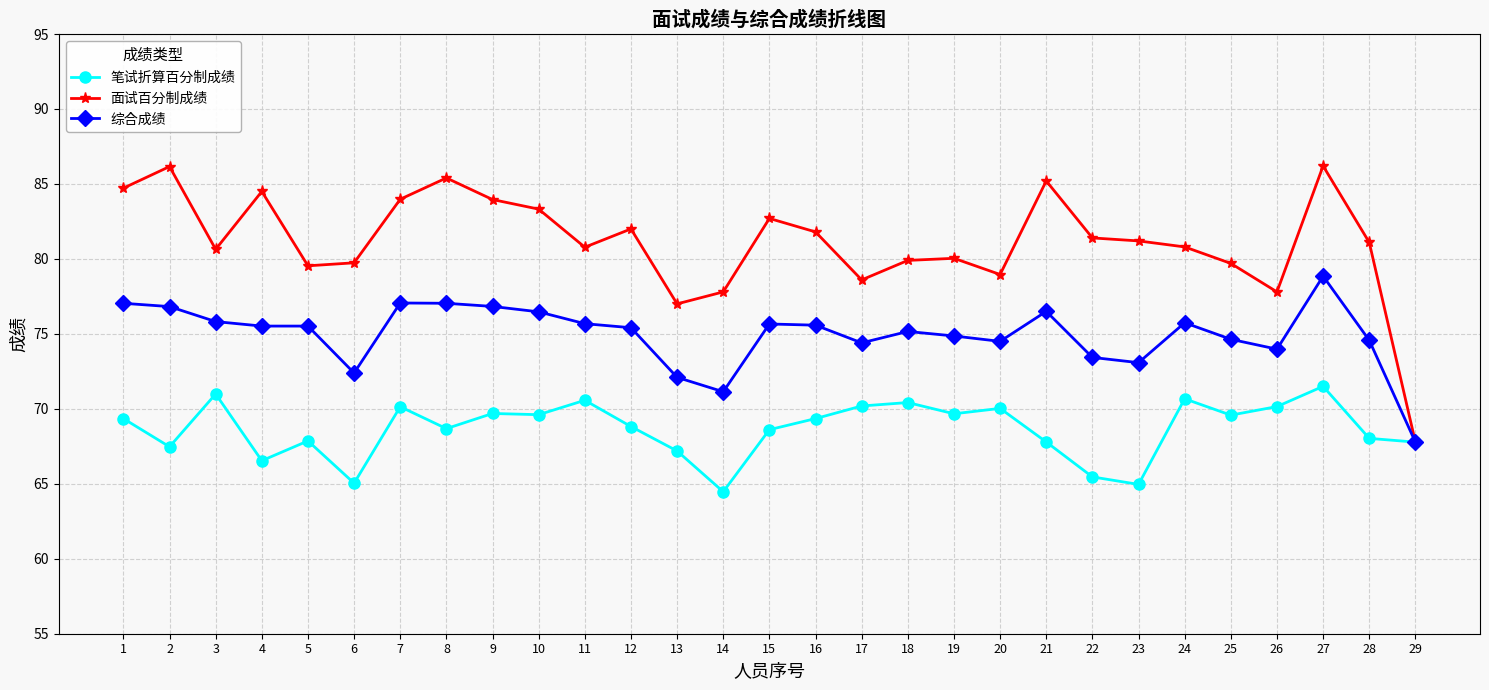

What is the value of the 笔试折算百分制成绩 point at the 9th from the left?

69.7